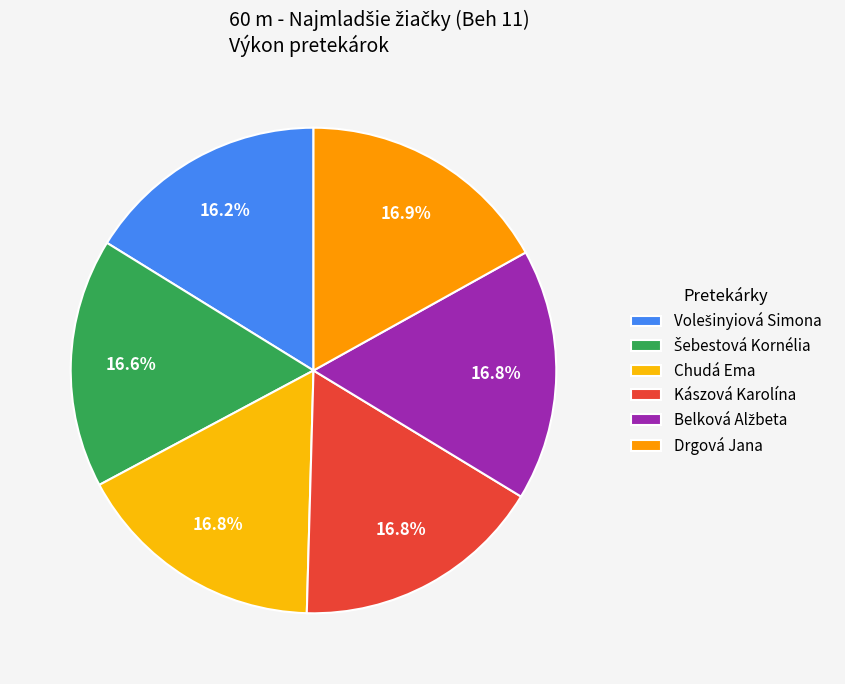

Is there any slice that represents more than half of the pie?

No